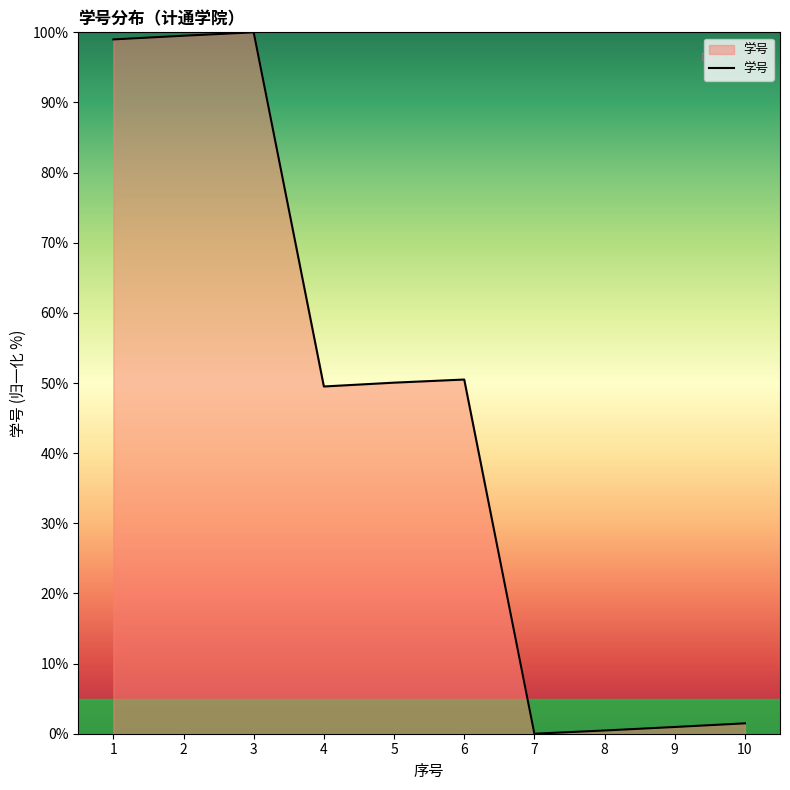

What is the greatest value displayed?

100.0